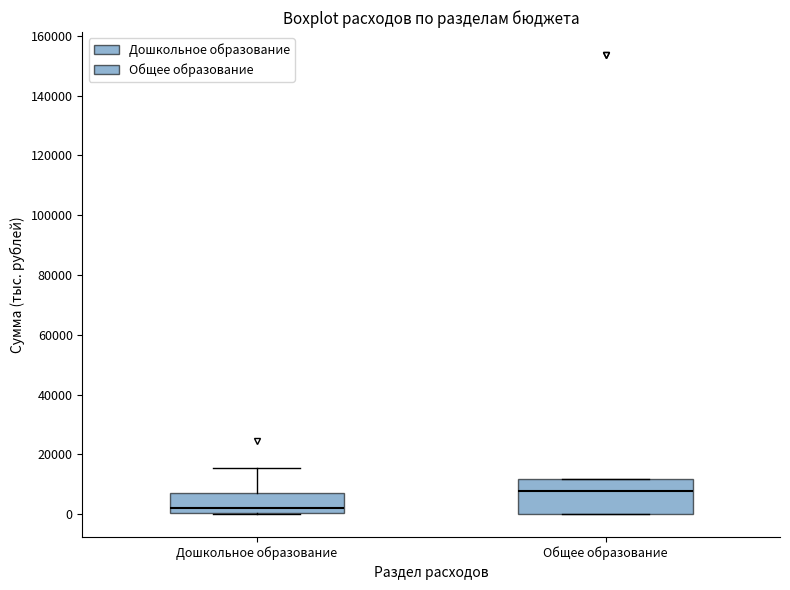

Which box has the highest median line?

Общее образование